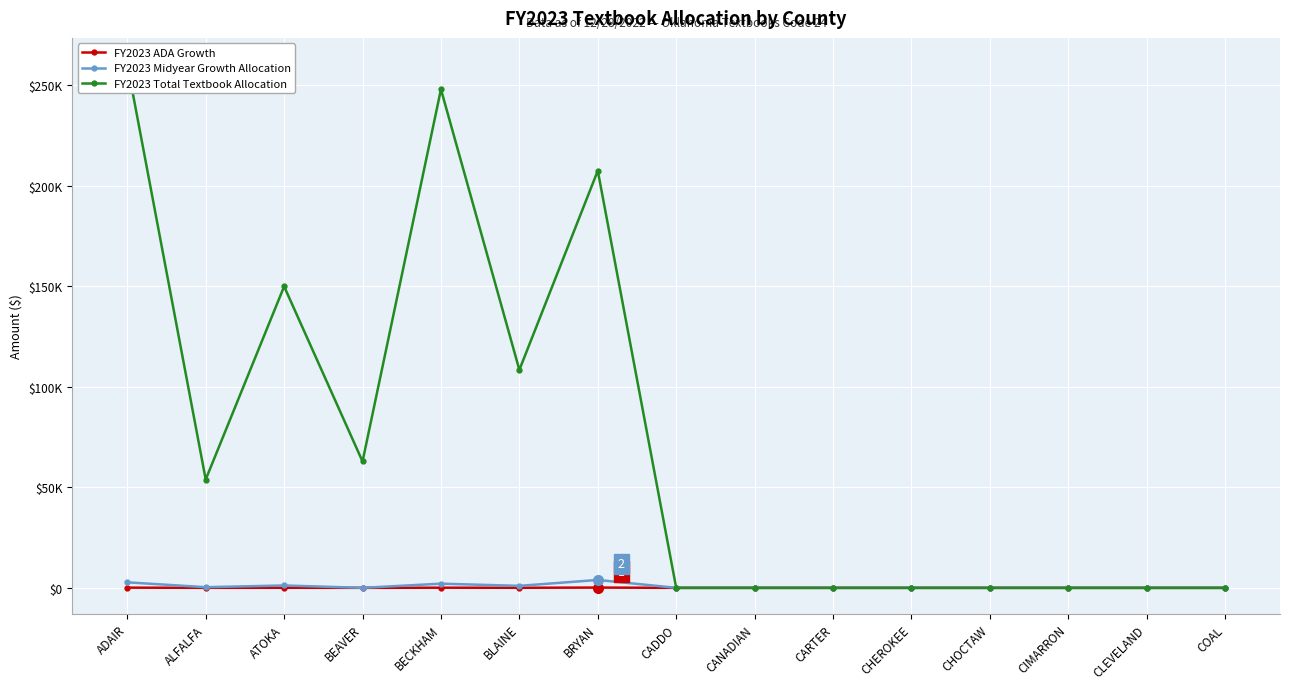

What are all the series names shown in the legend?

FY2023 ADA Growth, FY2023 Midyear Growth Allocation, FY2023 Total Textbook Allocation